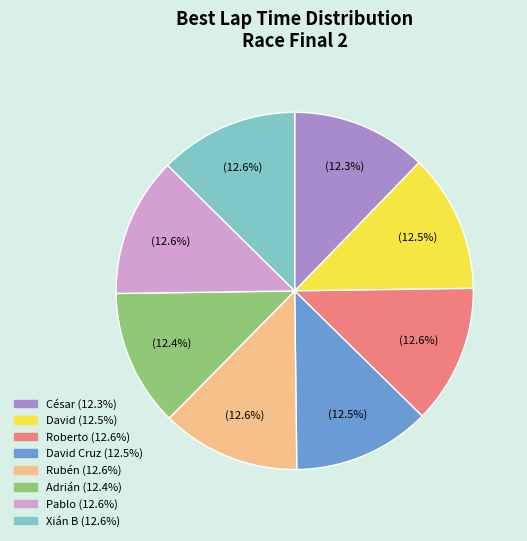

Is there any slice that represents more than half of the pie?

No